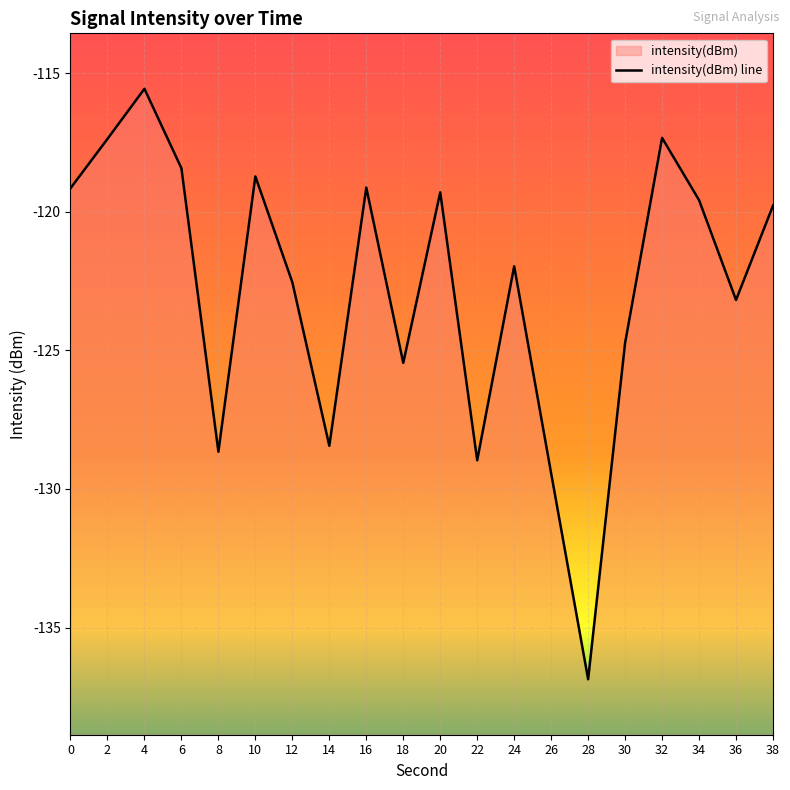

The value at 32 is -206.4. True or false?

False